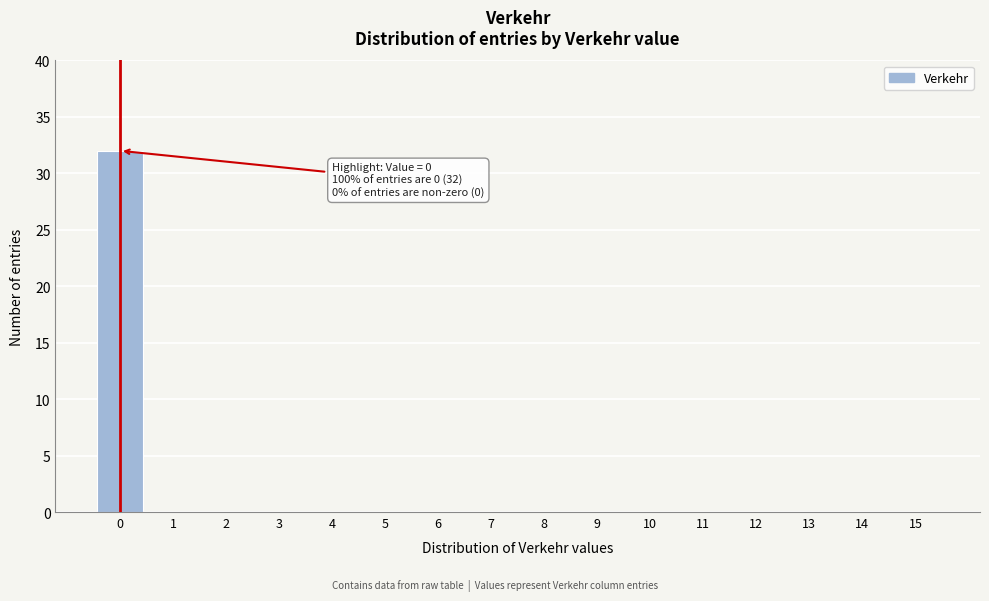

Reading right to left, what are all the values shown in this chart?

15=0	14=0	13=0	12=0	11=0	10=0	9=0	8=0	7=0	6=0	5=0	4=0	3=0	2=0	1=0	0=32